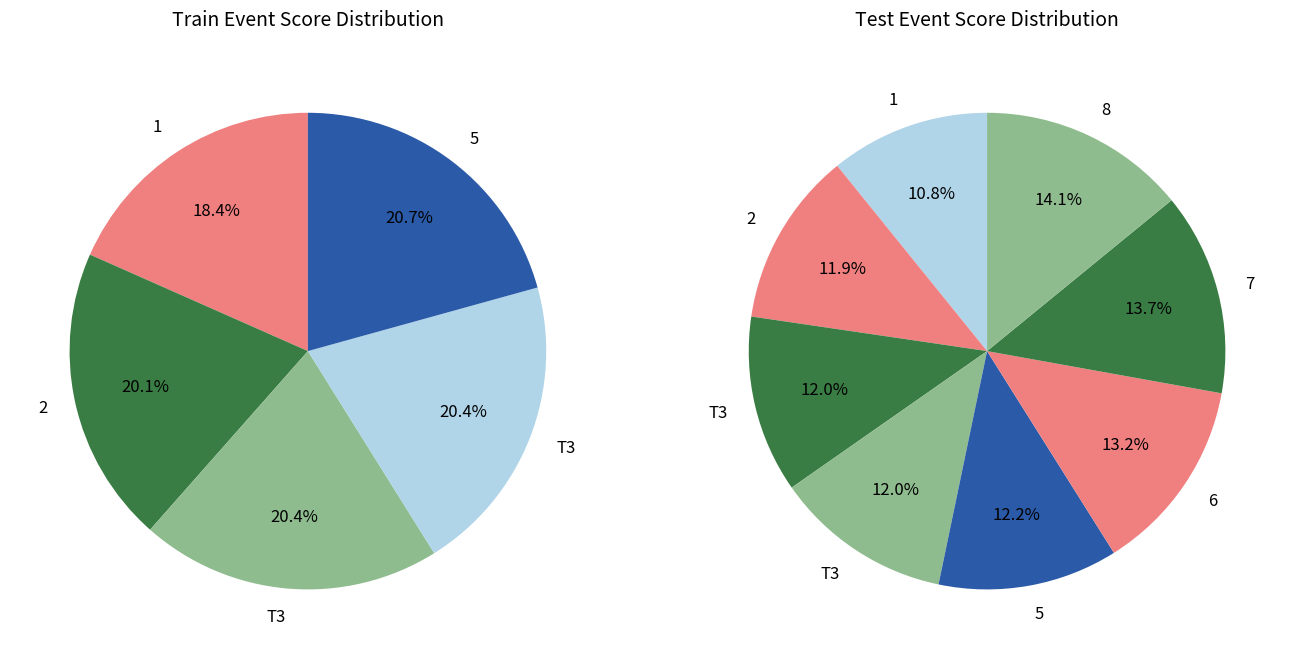

What is the largest slice in the pie chart?

8